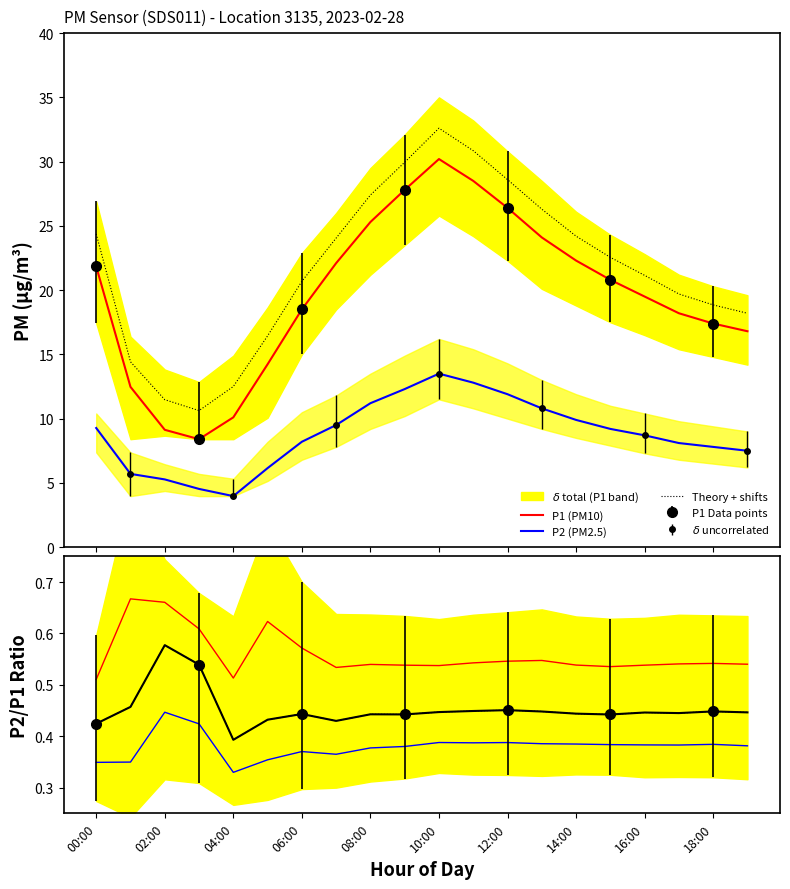

What is the average value of the Upper trend series?

0.6